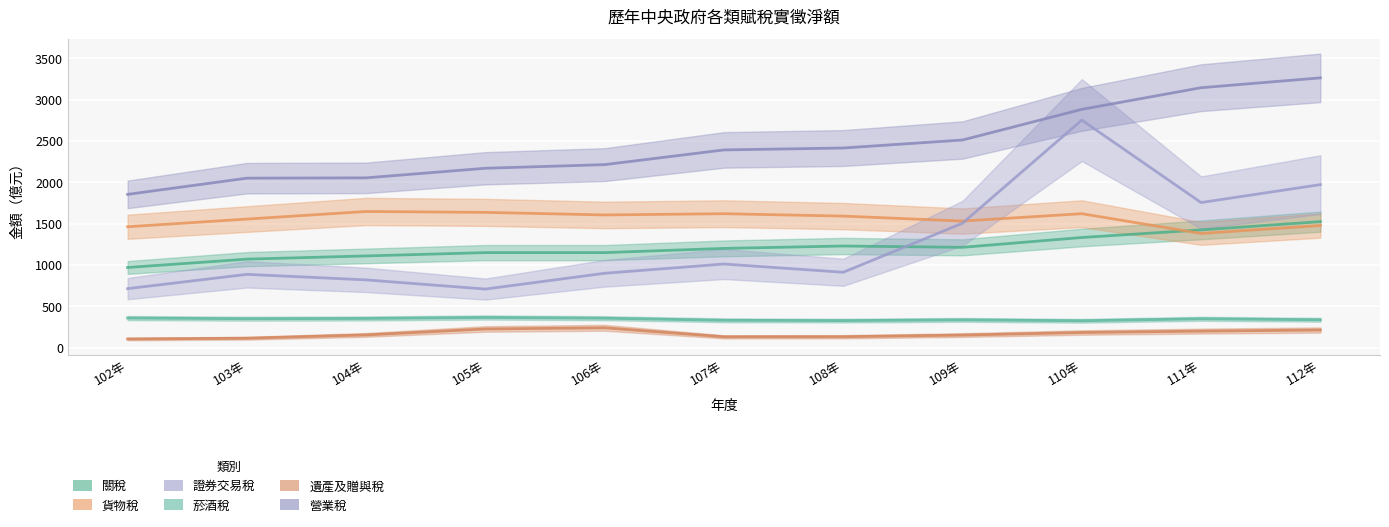

List the labels in order of 菸酒稅 value, smallest first.

110年, 108年, 107年, 109年, 112年, 111年, 103年, 104年, 106年, 102年, 105年